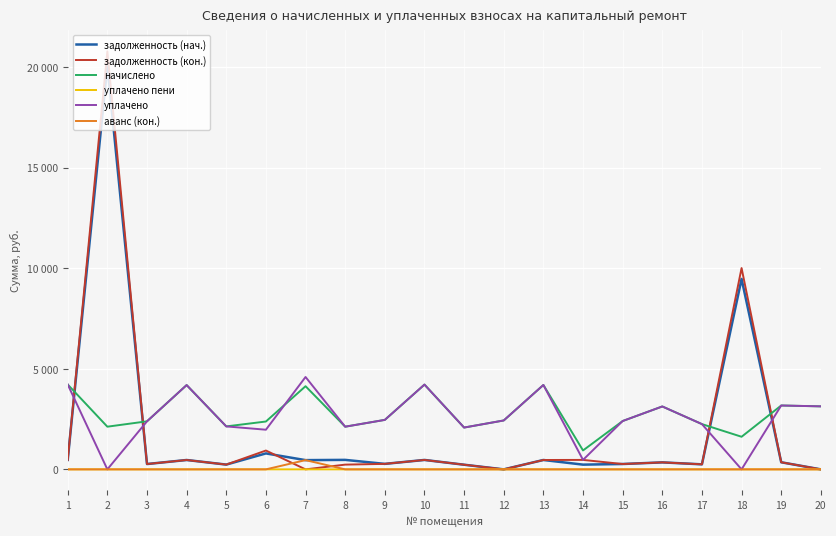

At which category is the sum across all series the highest?

2